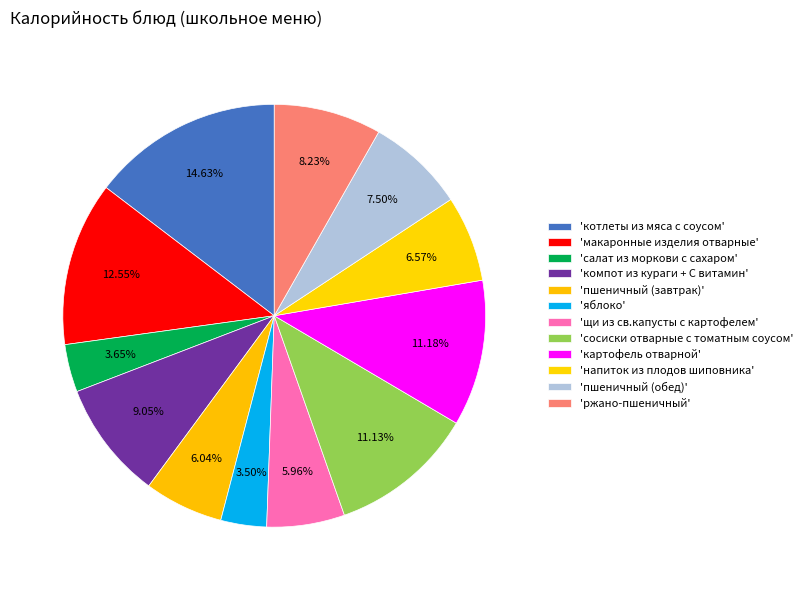

Count the number of slices in the pie.

12